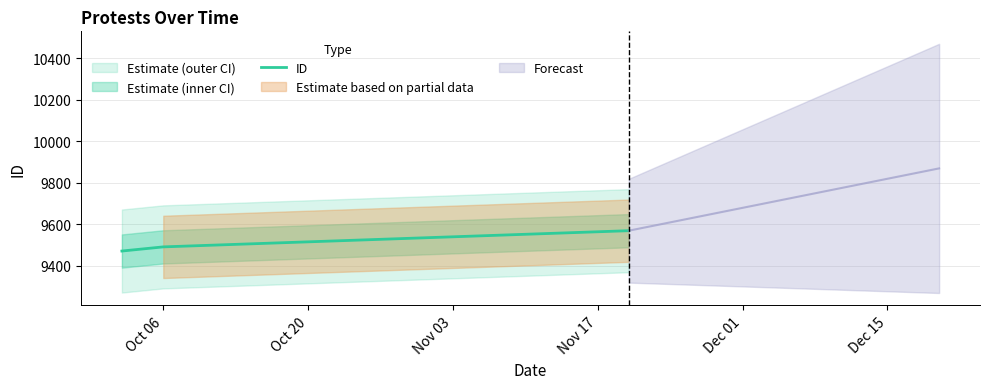

Reading left to right, extract all data points from this chart.

9472	9492	9570